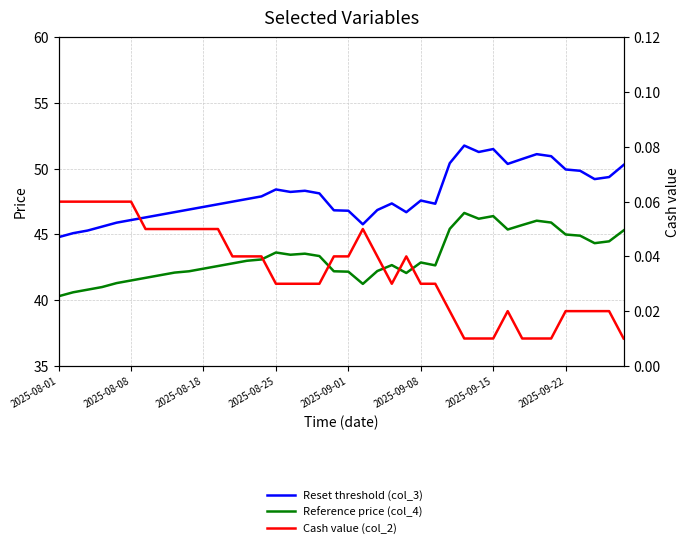

Between 27 and 25, which is larger?

27